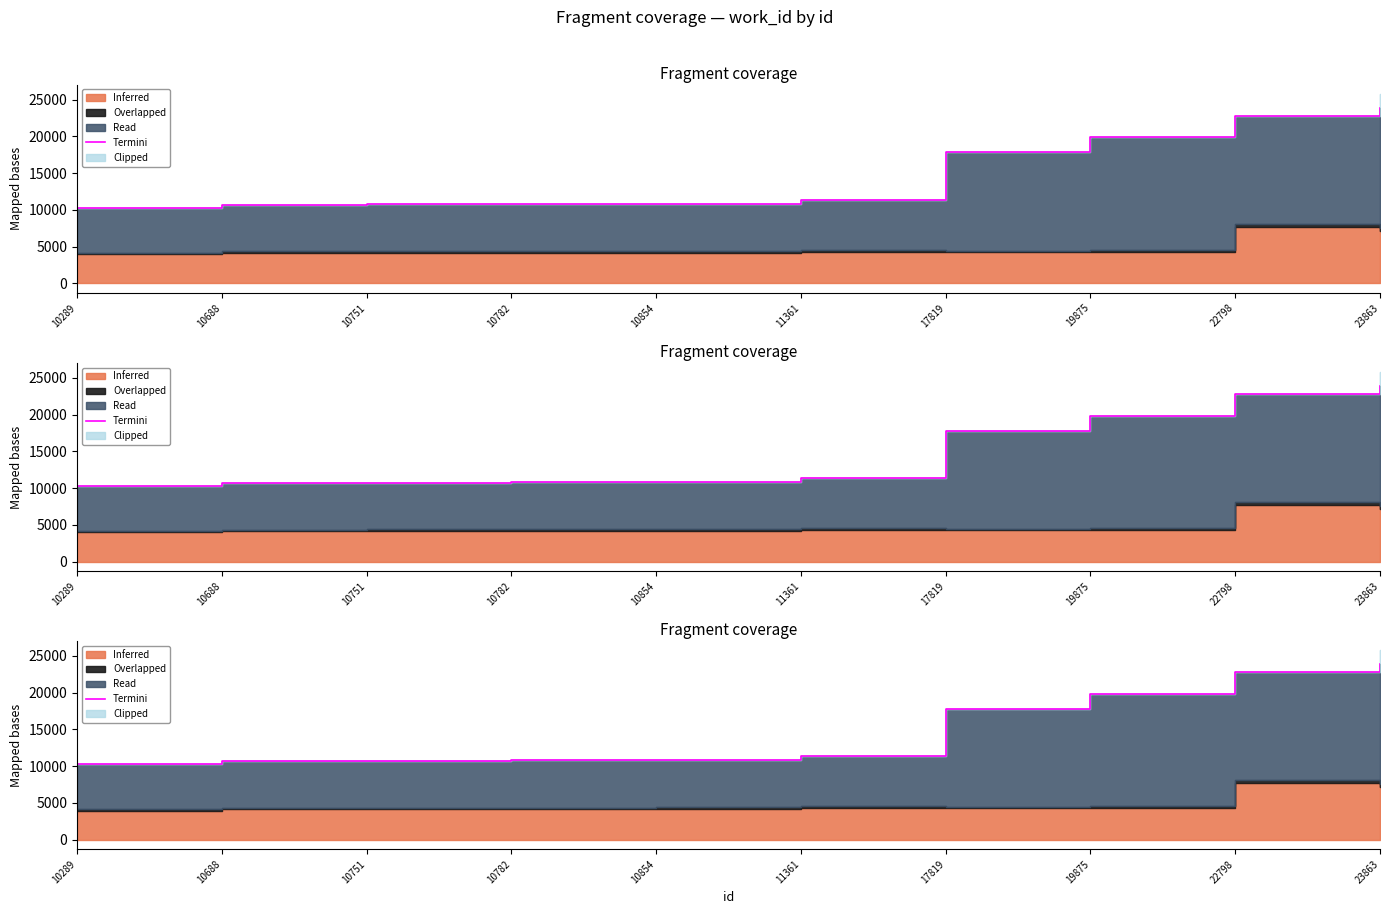

How many lines are shown in the chart?

1